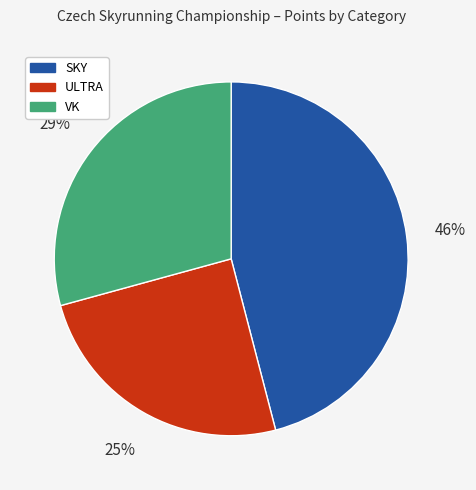

The SKY slice represents 46% of the pie. True or false?

True